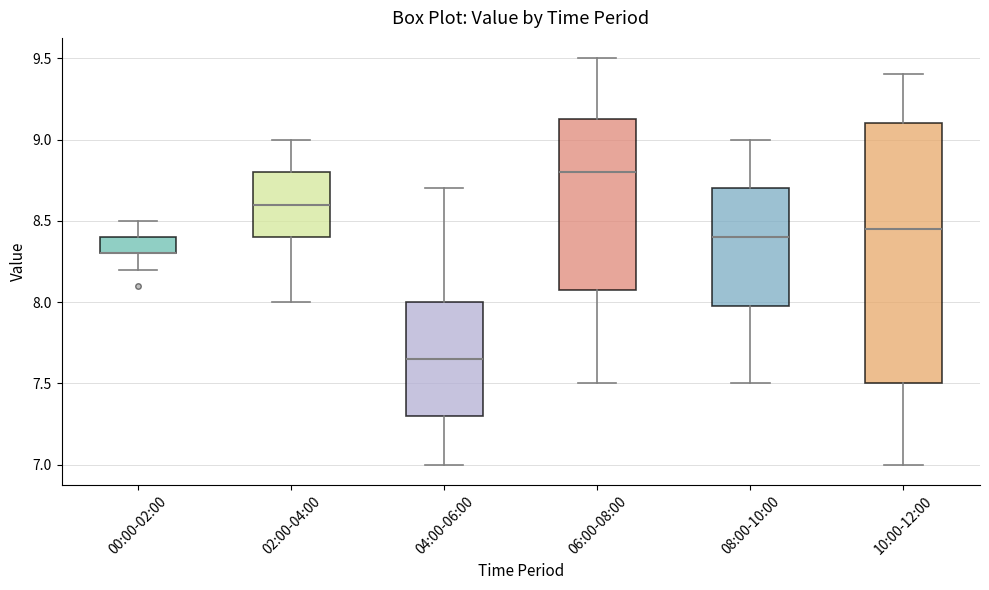

Where is the upper edge of the box for 06:00-08:00 on the y-axis? The values are not printed on the chart, so give them approximately, as read against the axis.

9.15